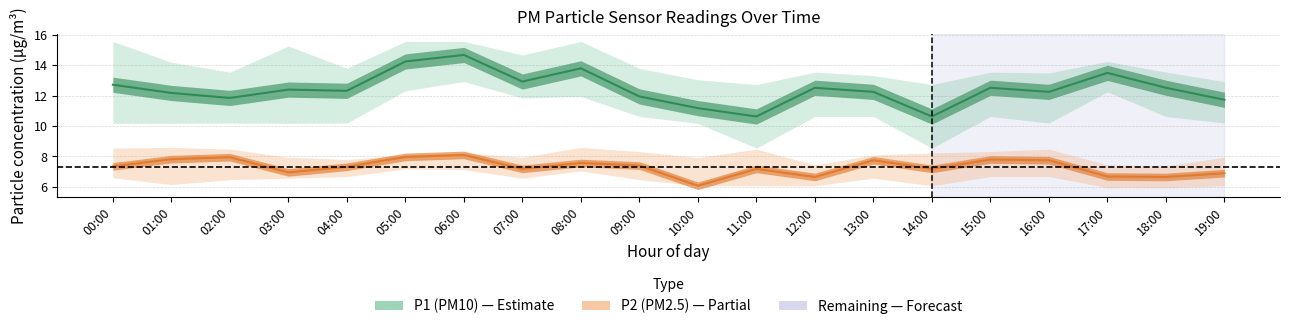

True or false: P2_mean has a value of 10.9 at 04:00.

False